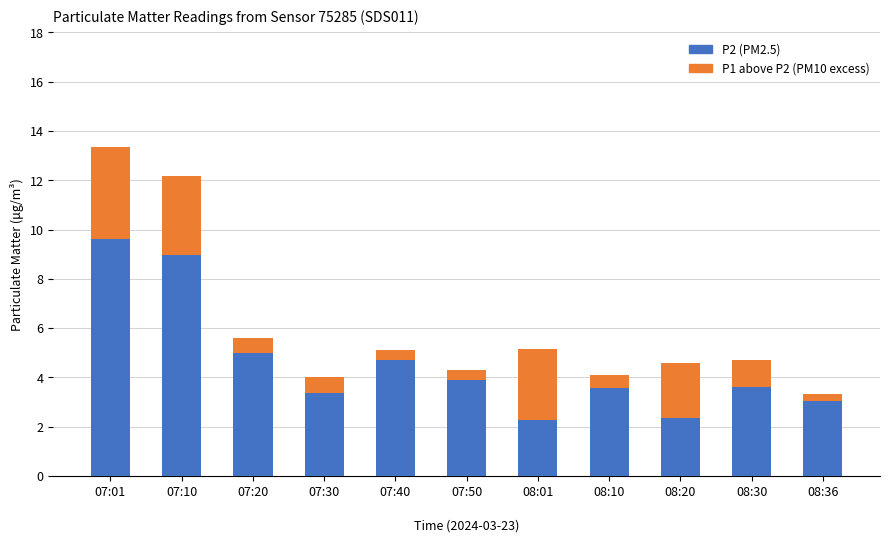

What is the lowest value of the P2 (PM2.5) series?

2.3